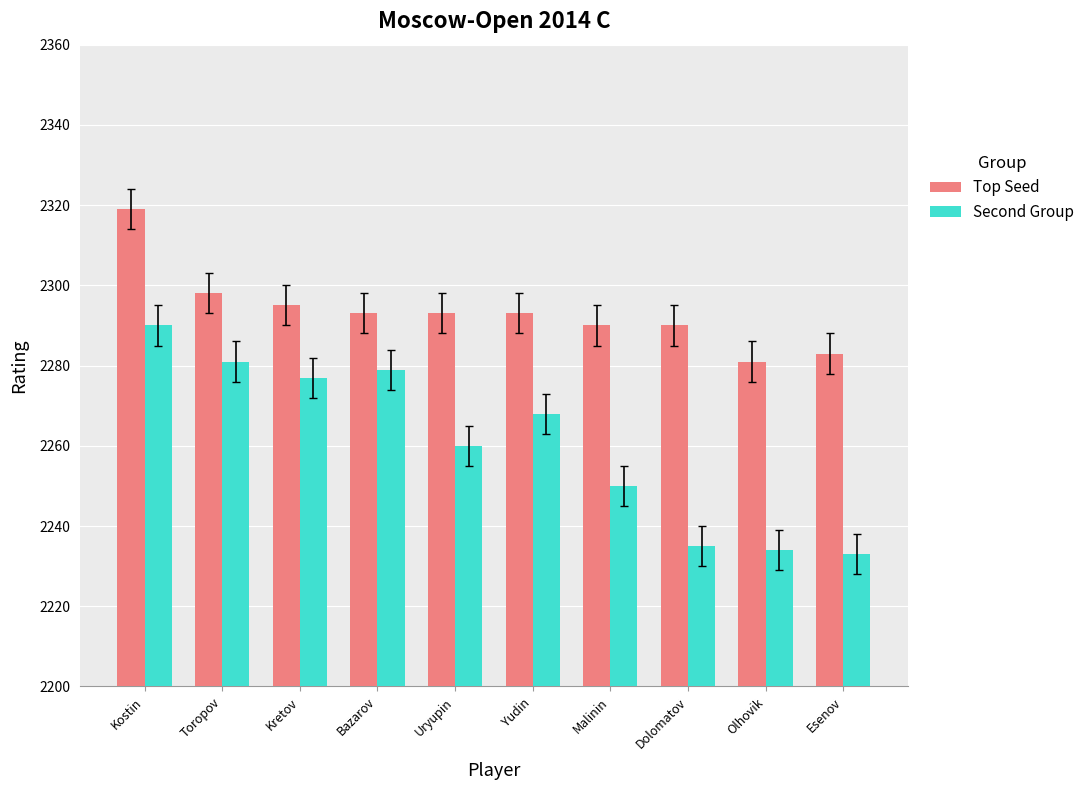

Is it true that Second Group equals 2277 at Kretov?

True